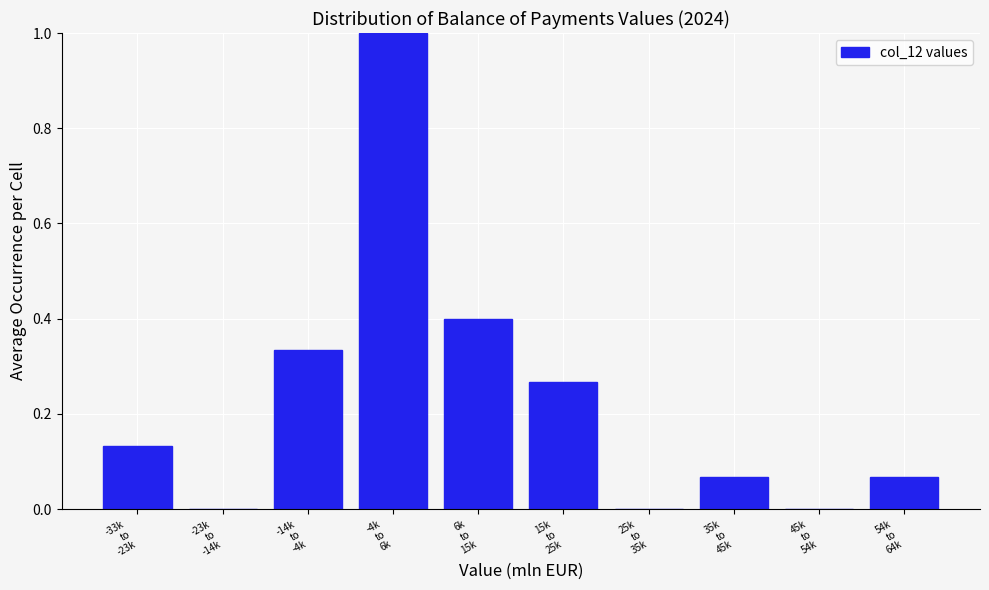

What is the maximum value shown in the chart?

1.0